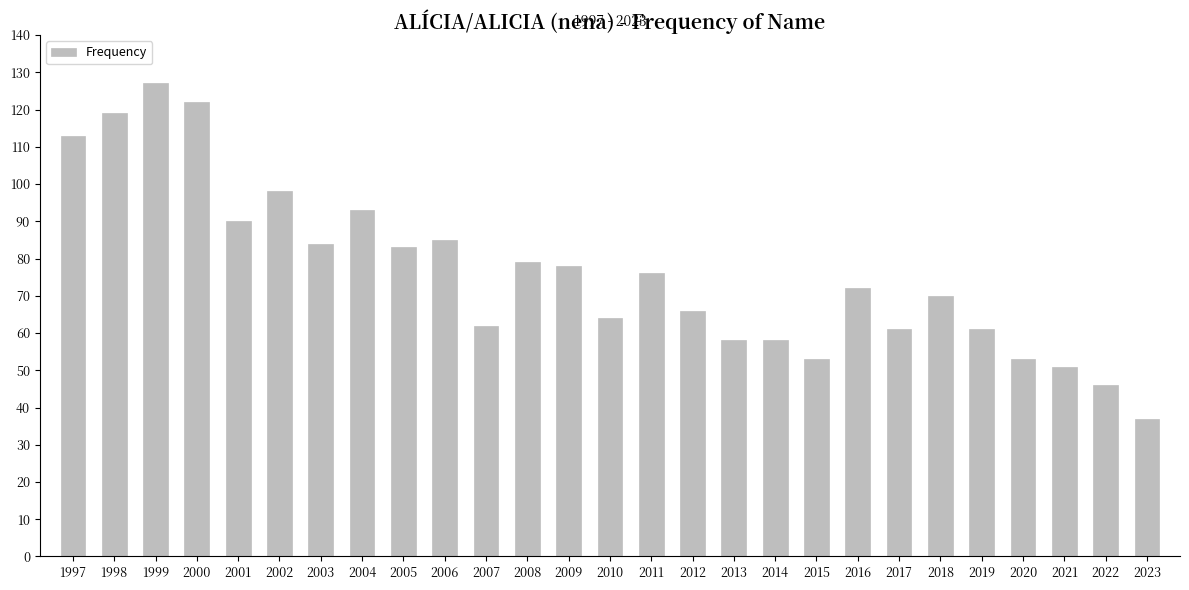

Reading left to right, transcribe all the data shown in this chart.

113	119	127	122	90	98	84	93	83	85	62	79	78	64	76	66	58	58	53	72	61	70	61	53	51	46	37